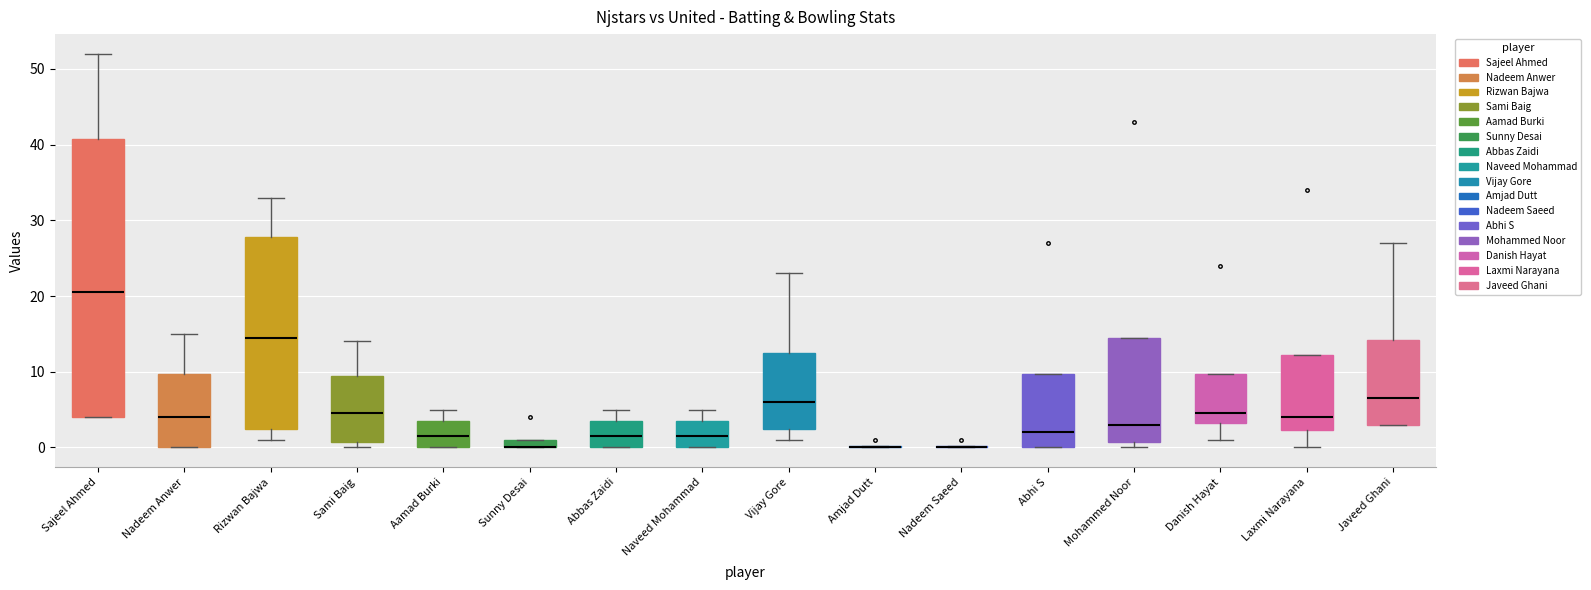

Comparing the boxes themselves (not the whiskers), which one is the tallest?

Sajeel Ahmed